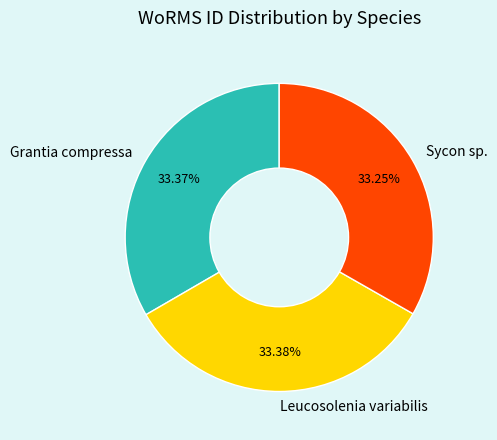

Approximately how many times larger is the value at Leucosolenia variabilis compared to Grantia compressa?

1.0